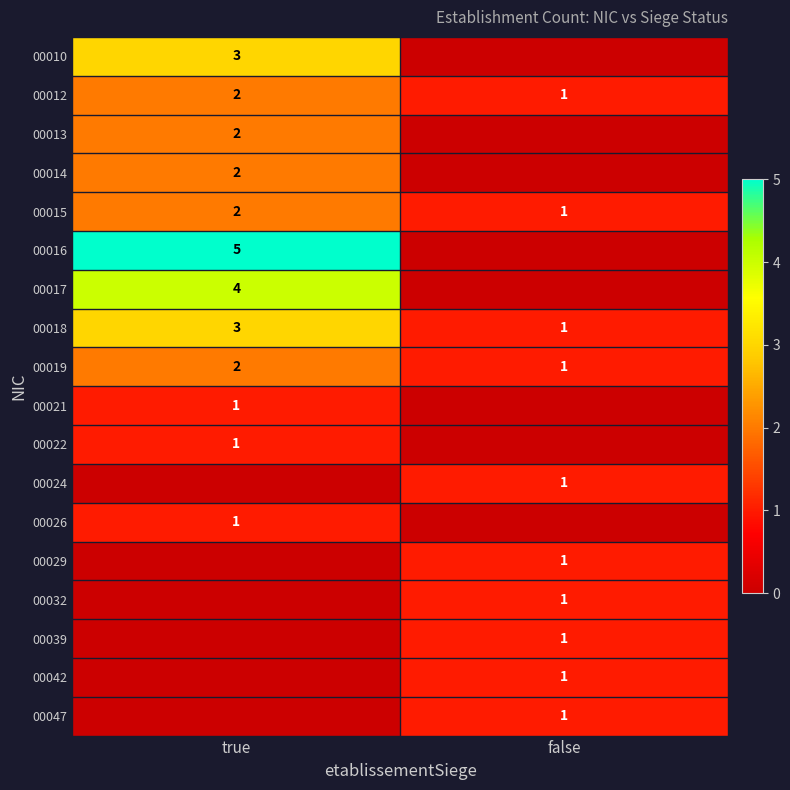

Rank the categories by 00012 value from highest to lowest.

true, false